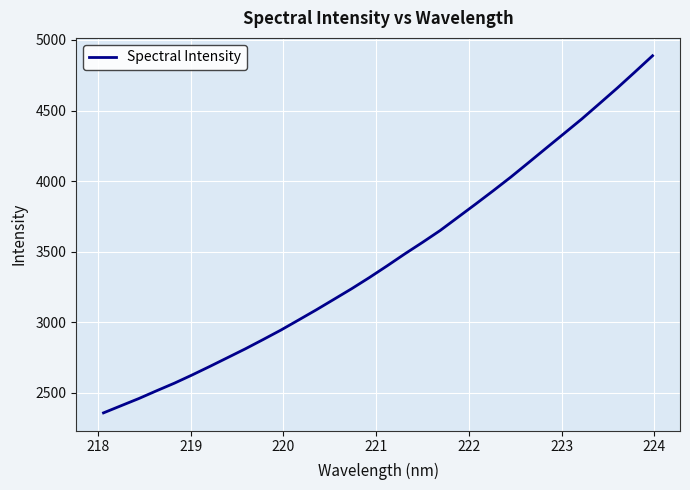

What is the smallest value displayed?

2357.5